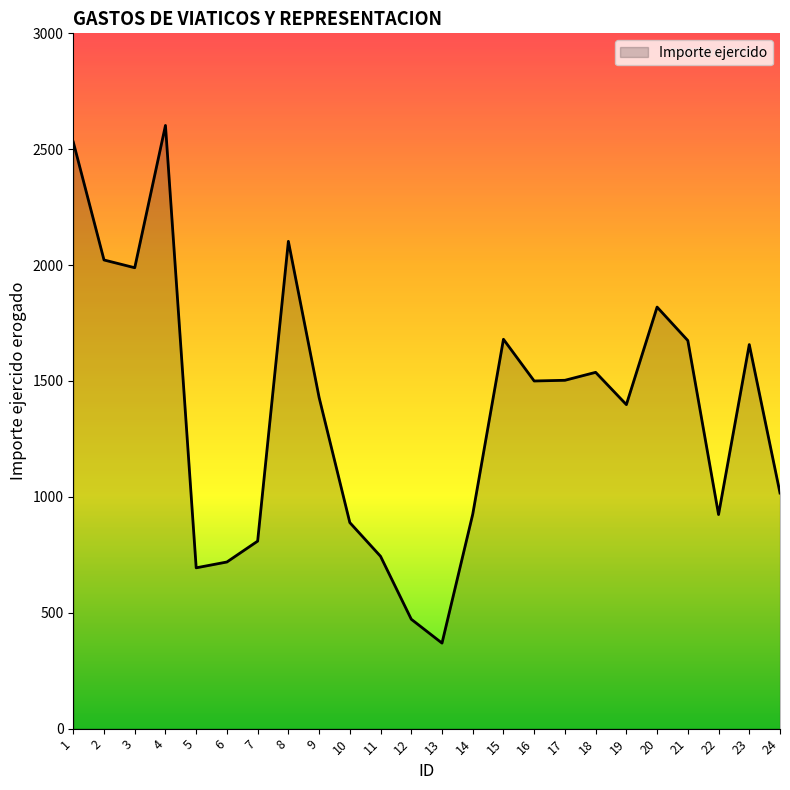

Which has a higher value, 4 or 1?

4